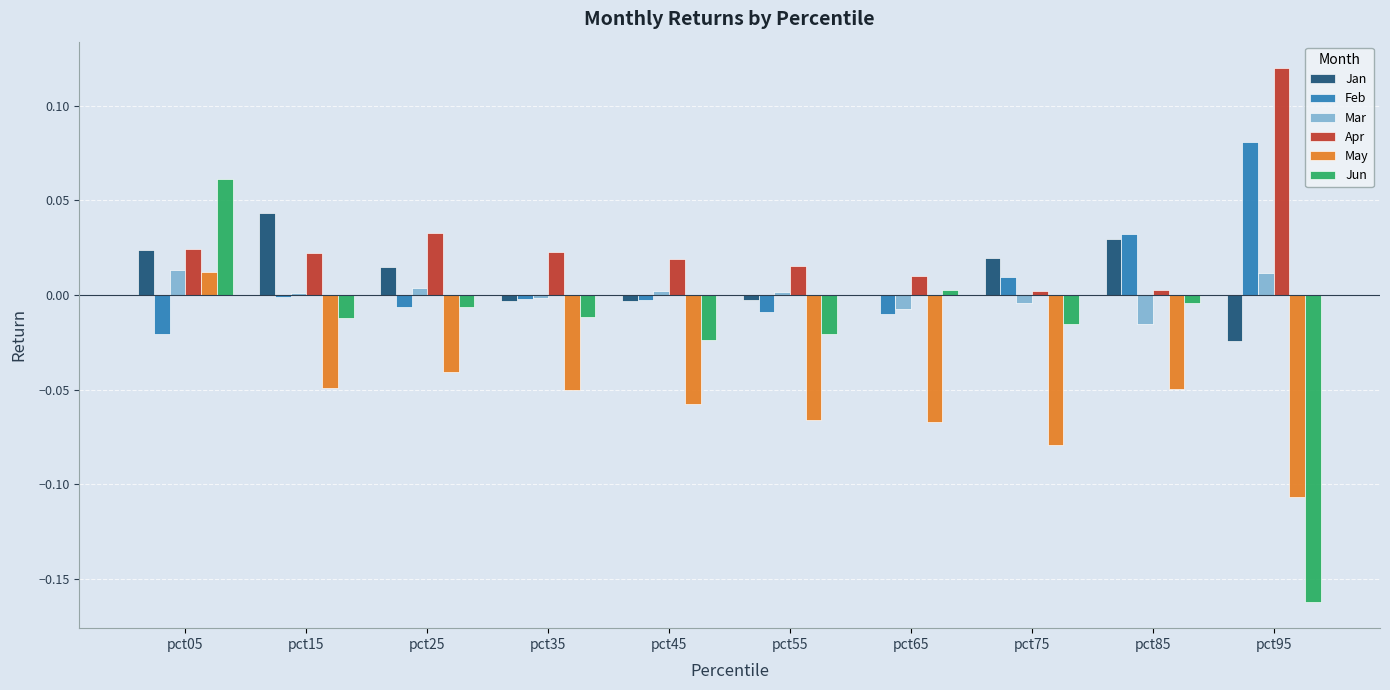

At which category is the sum across all series the highest?

pct05